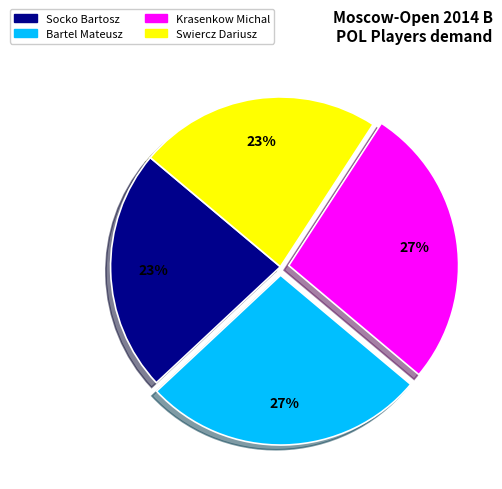

To the nearest percent, what is the average slice percentage?

25%